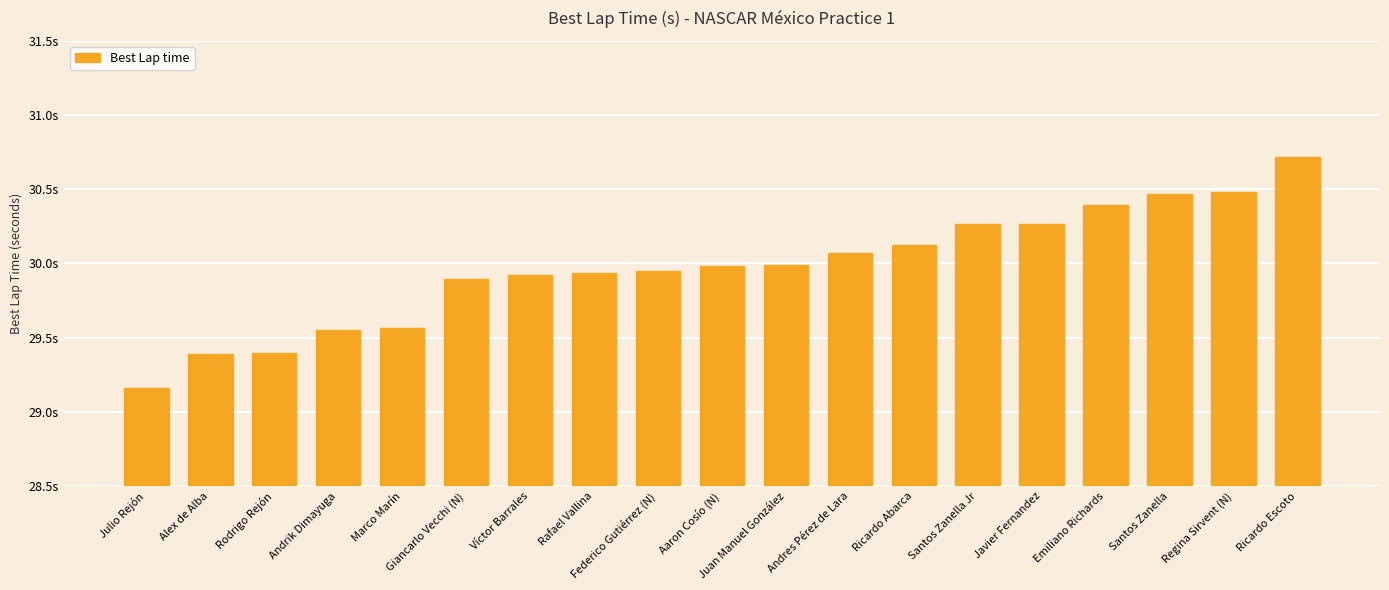

What is the minimum value shown in the chart?

29.2